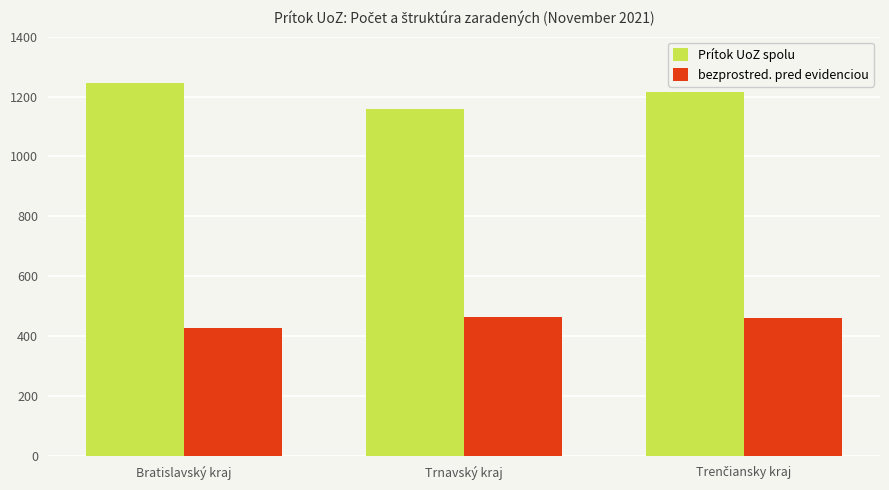

Where does the Prítok UoZ spolu series first go above 1215?

Bratislavský kraj